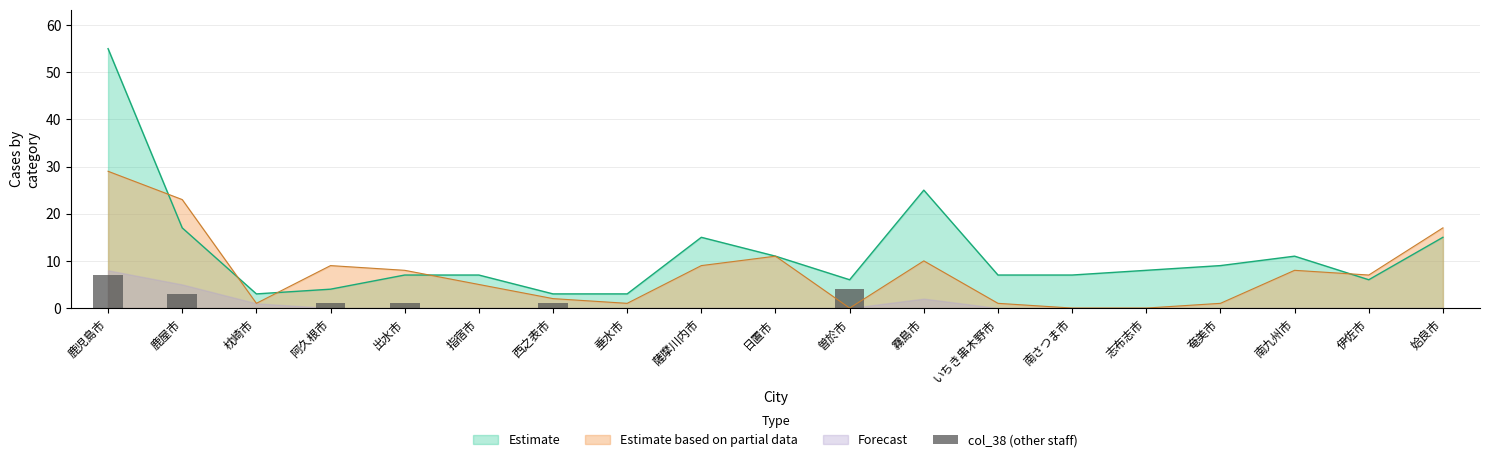

Which has a higher value, 志布志市 or 南さつま市?

志布志市